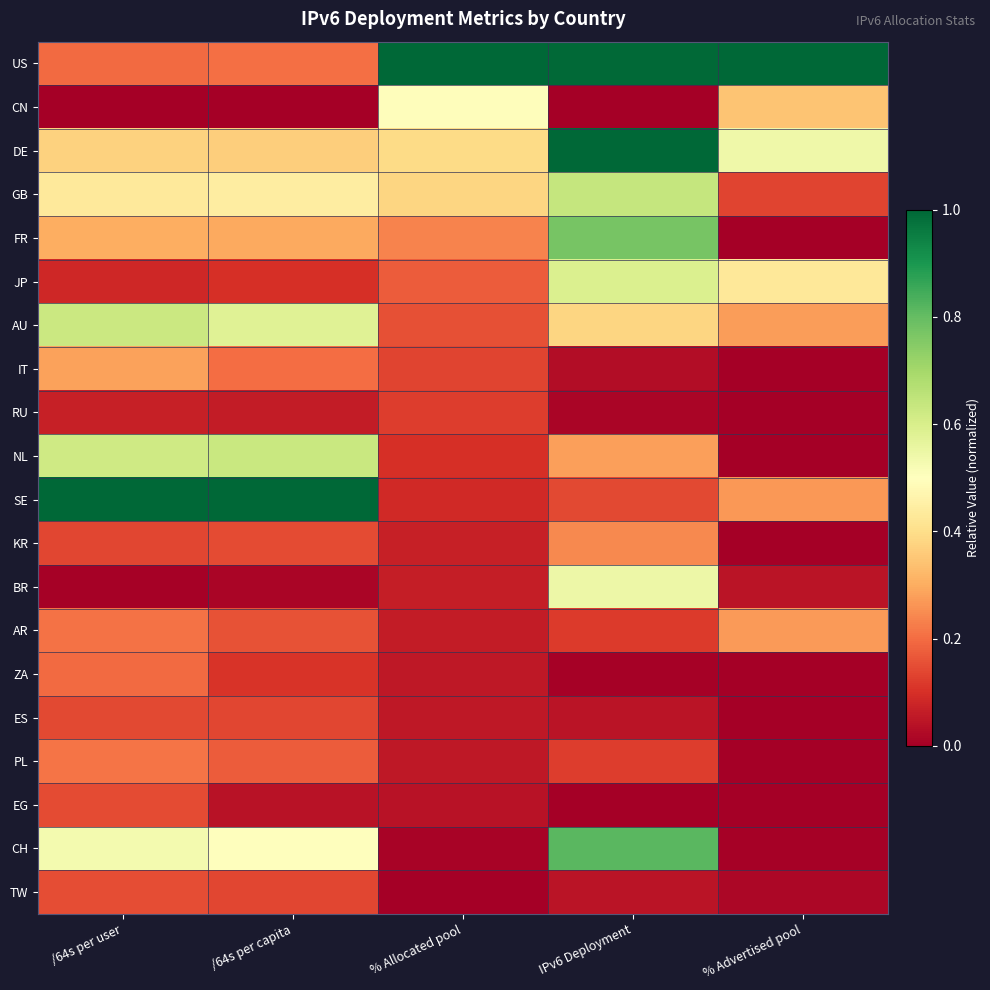

What is the total value across all series at IPv6 Deployment?

6.8